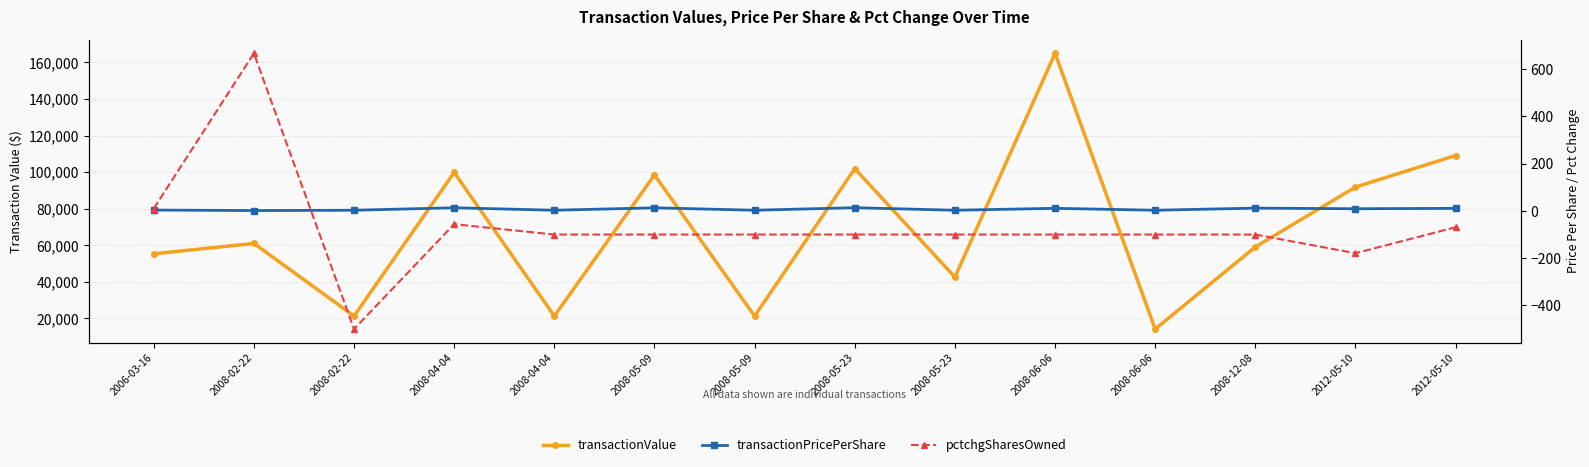

Which label corresponds to the largest value in the chart?

2008-06-06